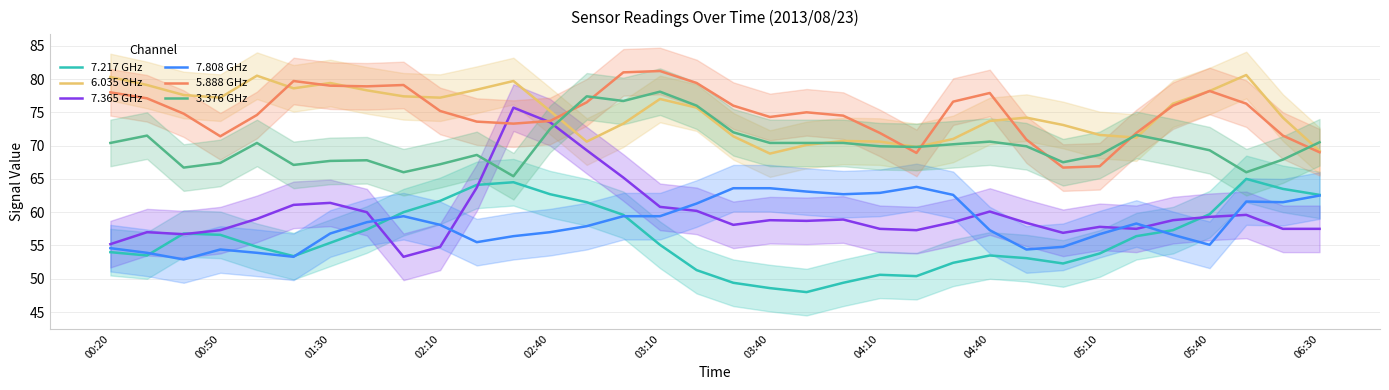

What are all the series names shown in the legend?

7.217 GHz, 6.035 GHz, 7.365 GHz, 7.808 GHz, 5.888 GHz, 3.376 GHz